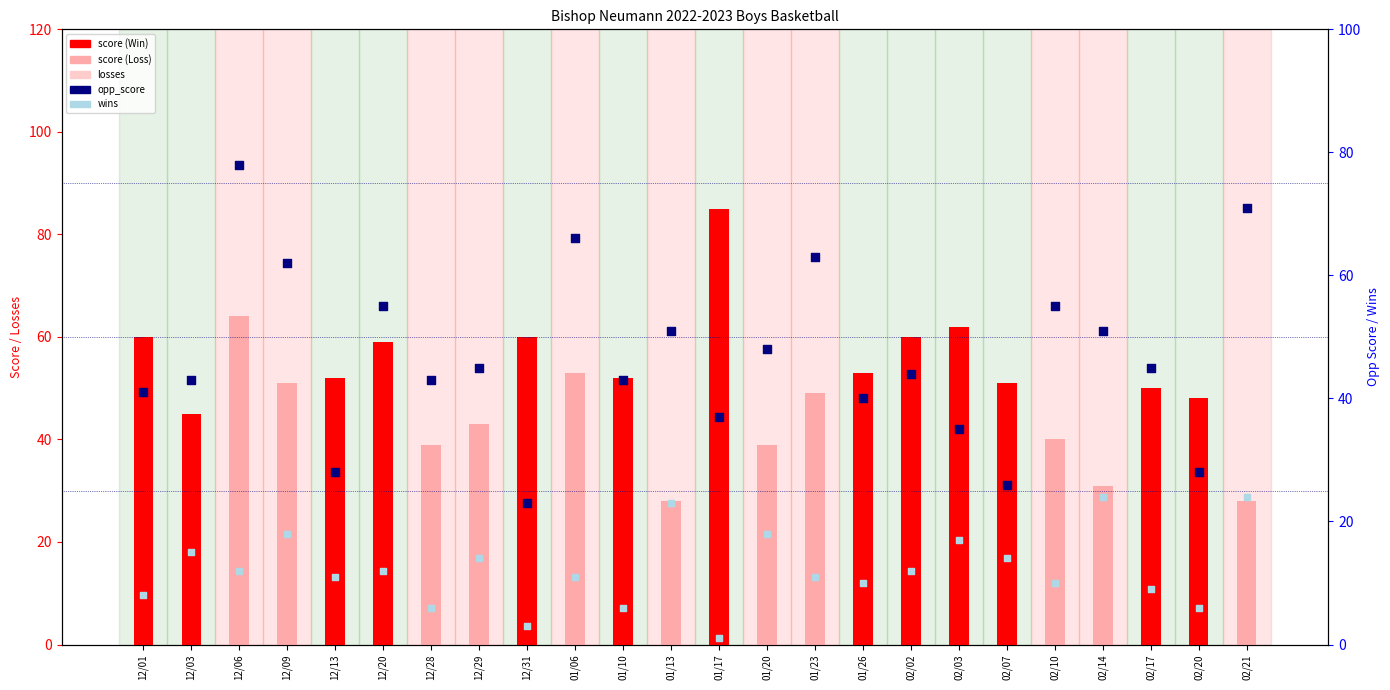

Which series has the largest Y range (max minus min)?

score